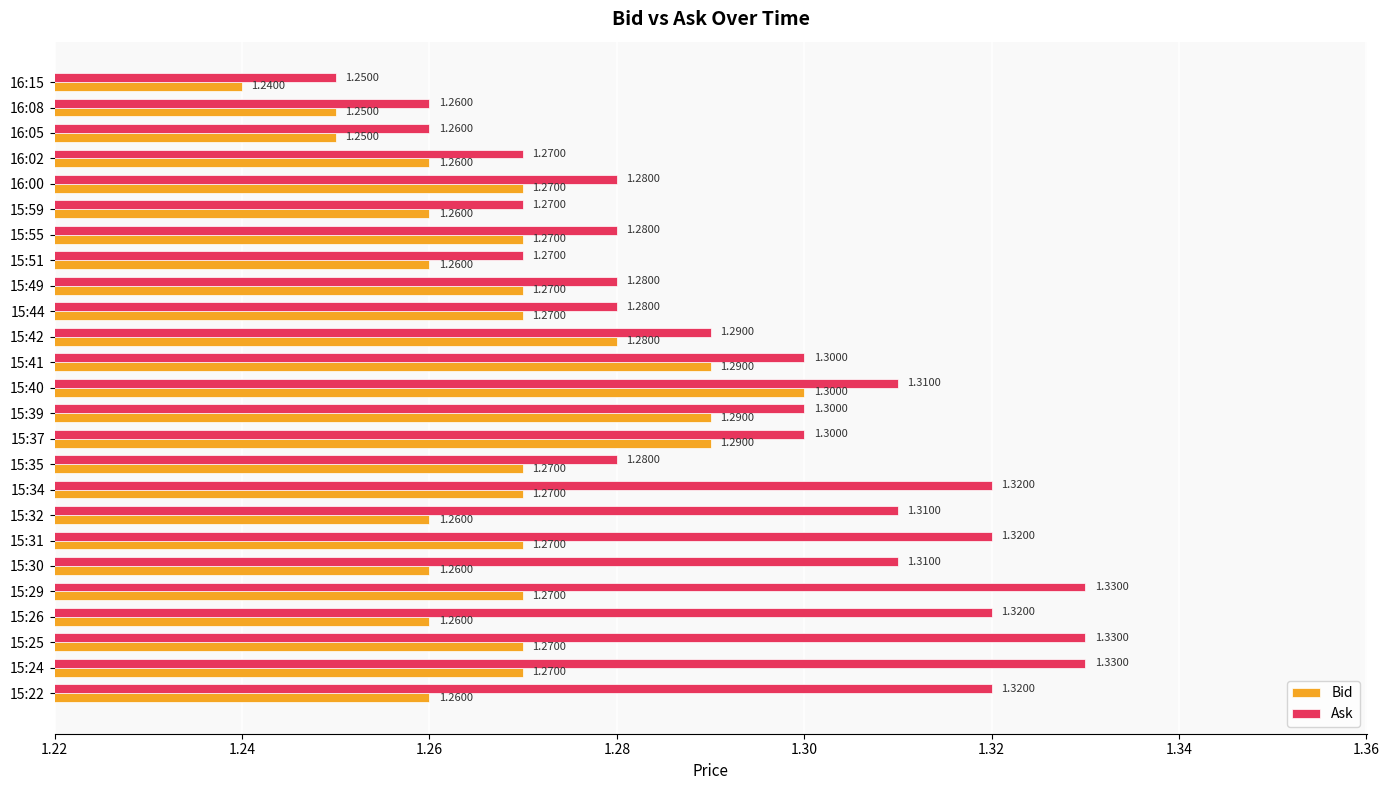

What is the average value of the Ask series?

1.3